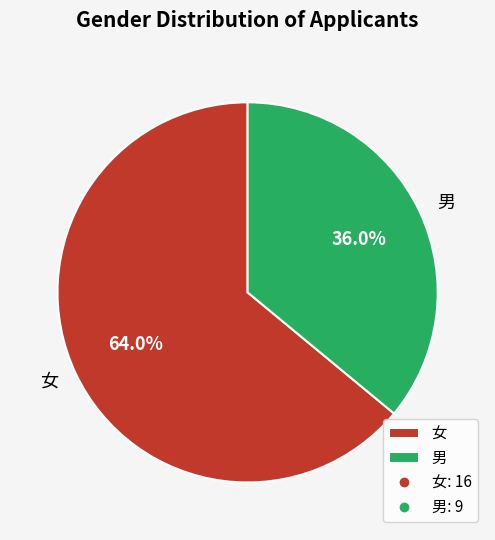

Rank the categories by value from lowest to highest.

男, 女